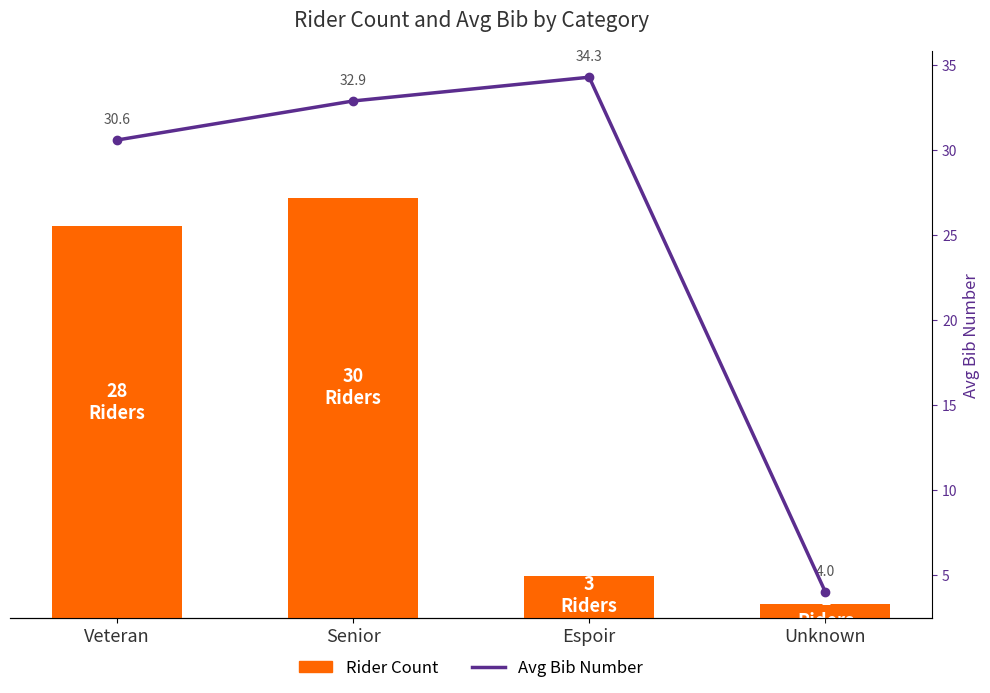

Reading right to left, transcribe all the data shown in this chart.

Rider Count: Unknown=1.0	Espoir=3.0	Senior=30.0	Veteran=28.0
Avg Bib Number: Unknown=4.0	Espoir=34.3	Senior=32.9	Veteran=30.6